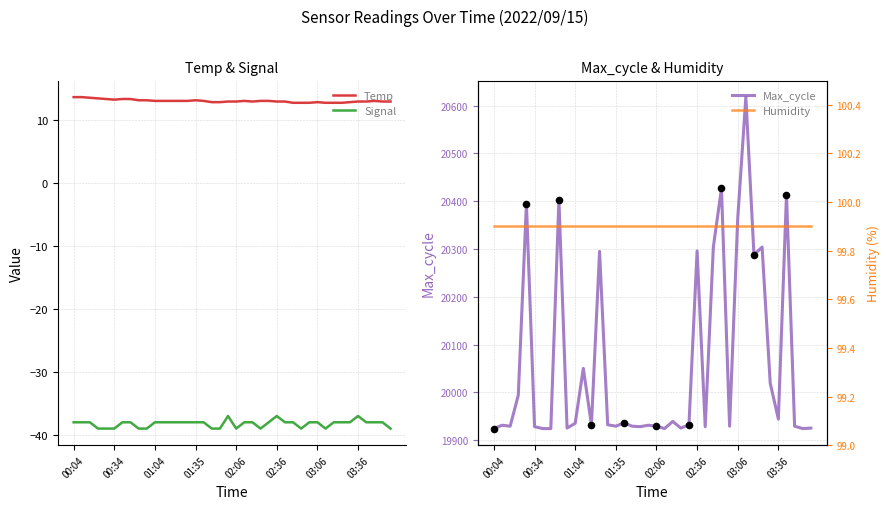

Which series reaches the maximum Y coordinate?

Max_cycle